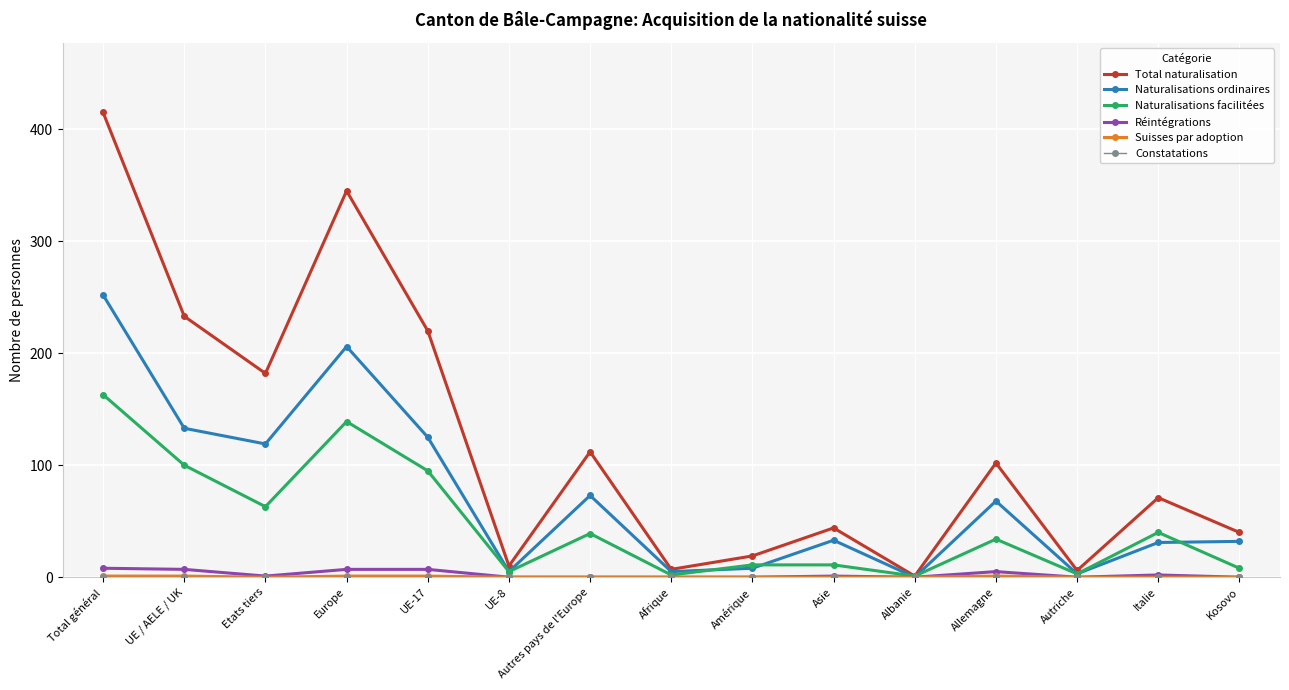

What is the label of the 9th point from the right?

Autres pays de l'Europe